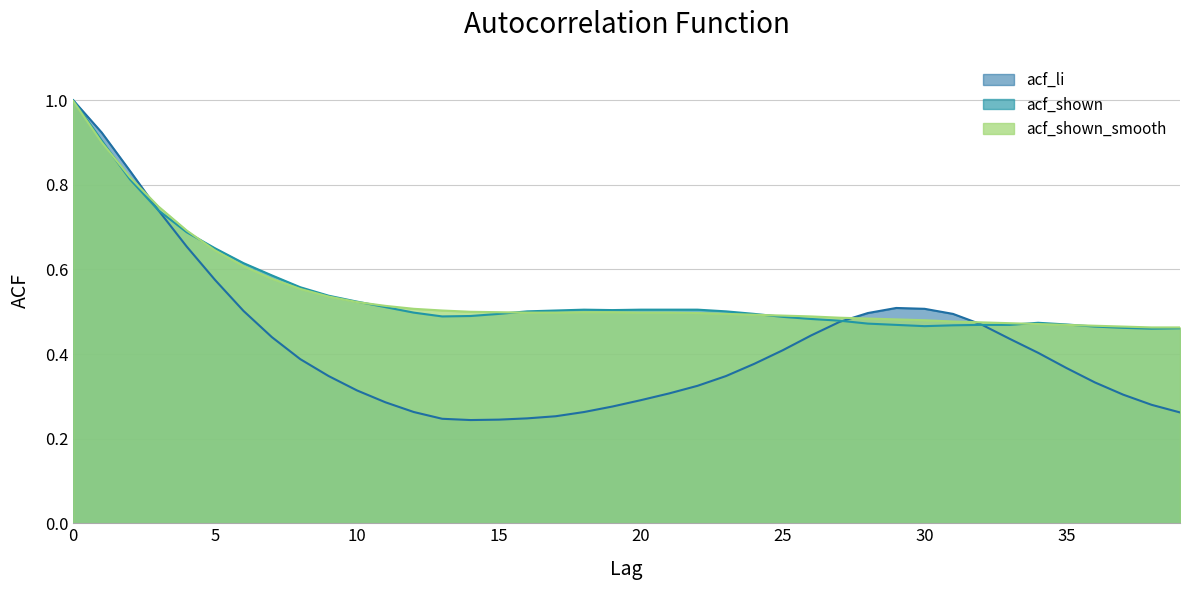

True or false: acf_li and acf_shown cross at least once.

True